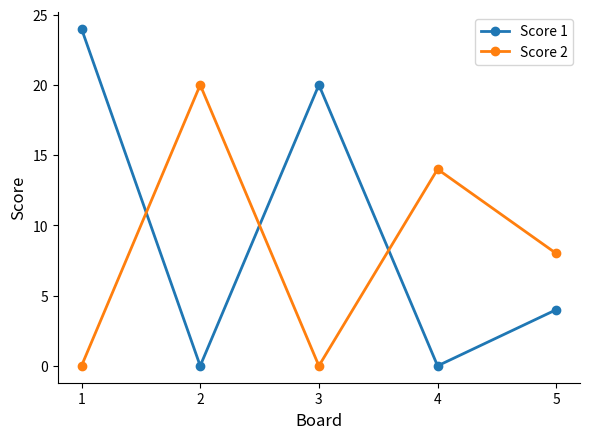

Which series changed the most between 2 and 4?

Score 2